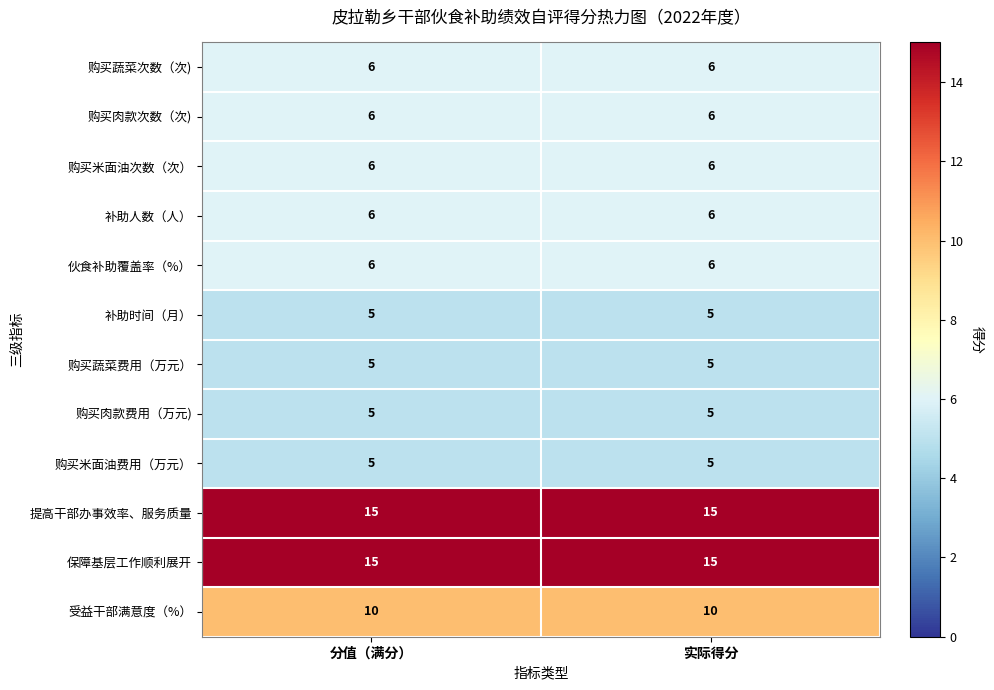

What is the approximate value of 提高干部办事效率、服务质量 at 实际得分?

15